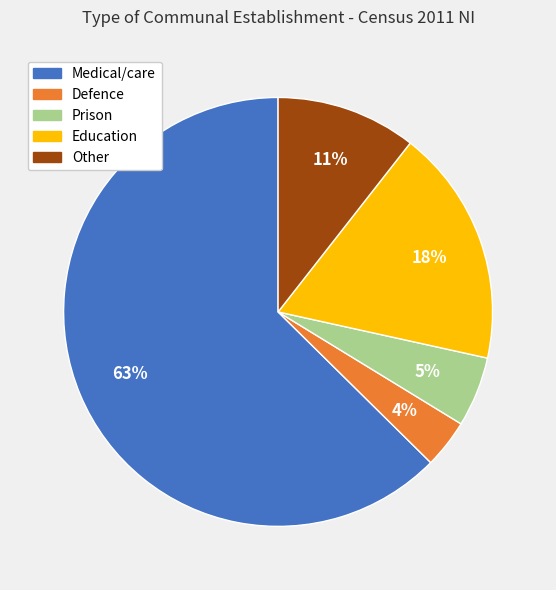

The Medical/care slice represents 63% of the pie. True or false?

True